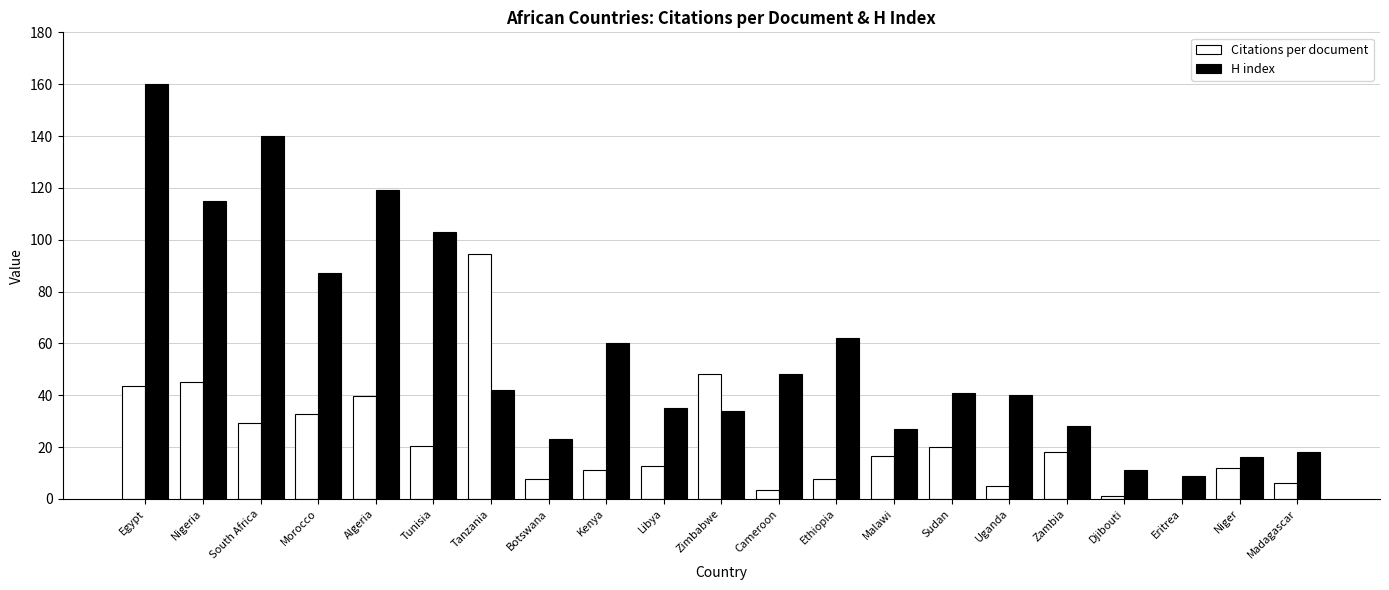

Is the value of Citations per document at Djibouti greater than the value of H index at Ethiopia?

No